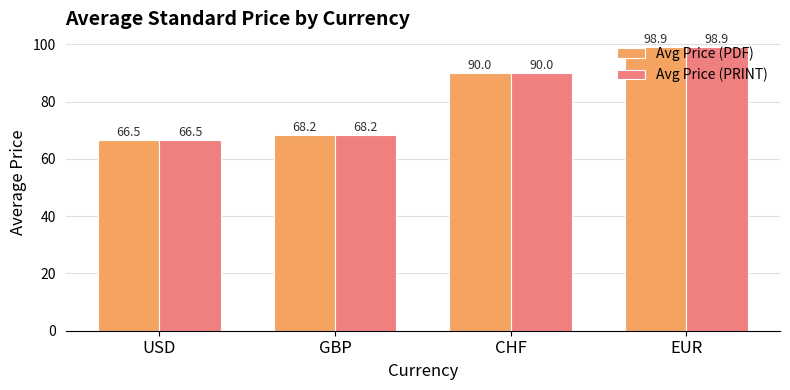

List the labels in order of Avg Price (PDF) value, largest first.

EUR, CHF, GBP, USD